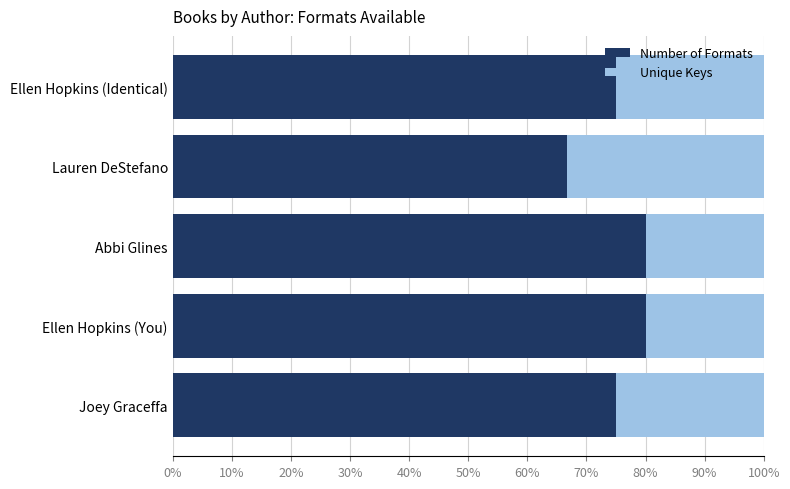

What are all the series names shown in the legend?

Number of Formats, Unique Keys